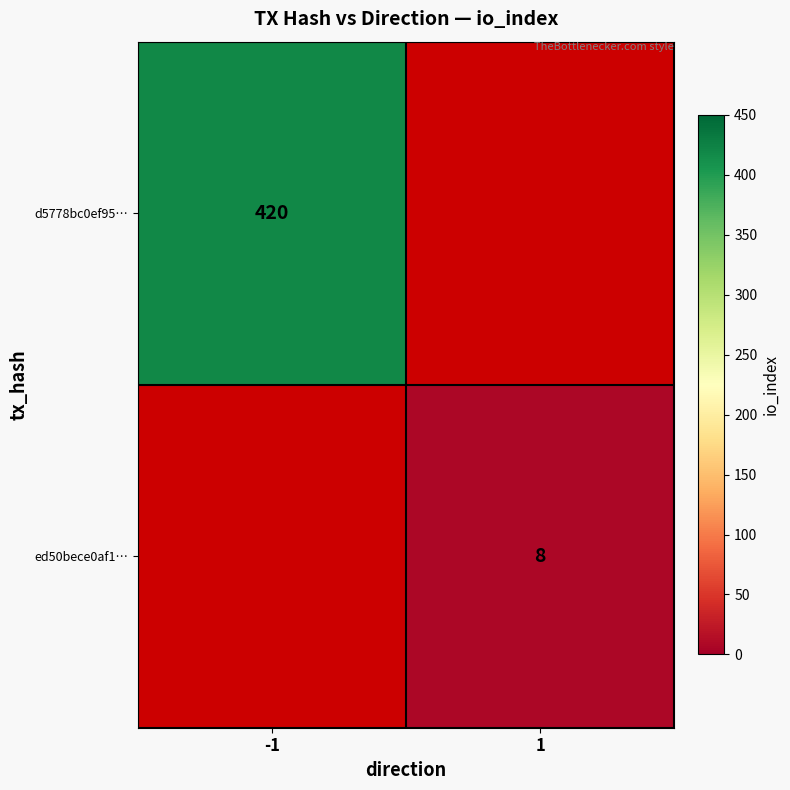

True or false: ed50bece0af1… has a value of 8 at 1.

True